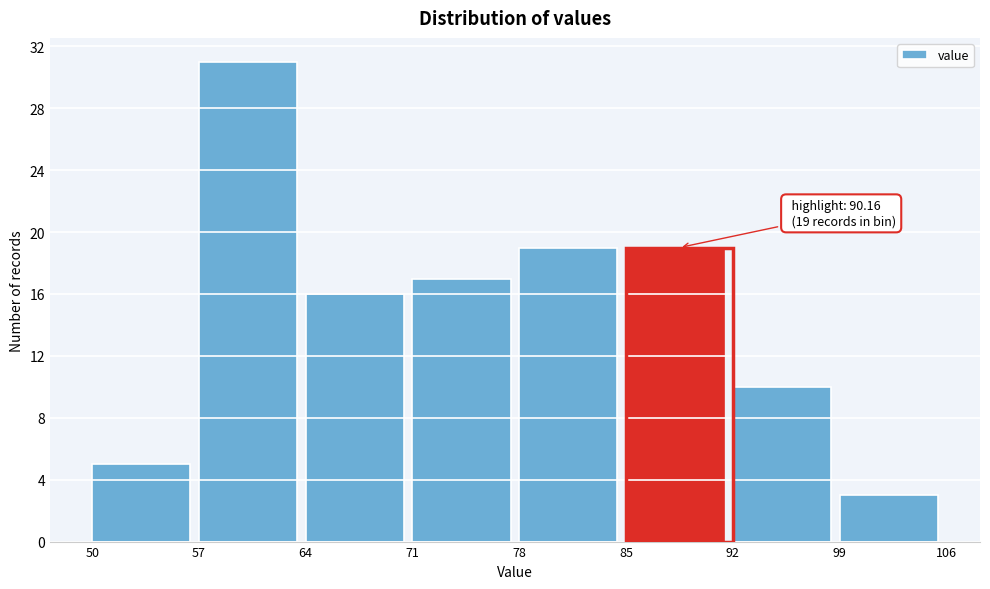

Which range on the x-axis has the tallest bar?

57 to 64